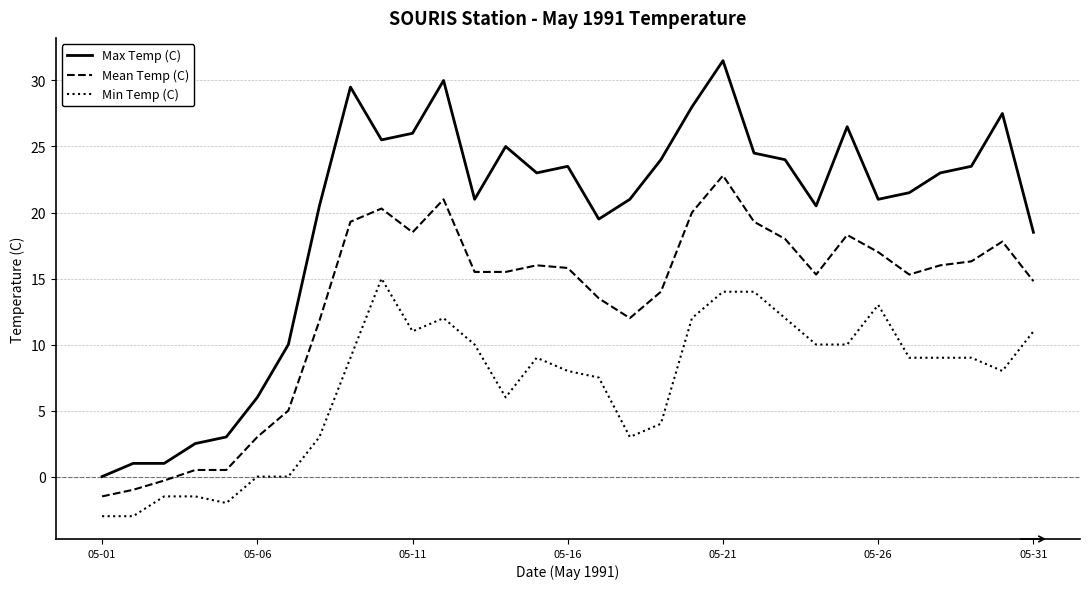

List the series in order of their overall mean, lowest first.

Min Temp (C), Mean Temp (C), Max Temp (C)